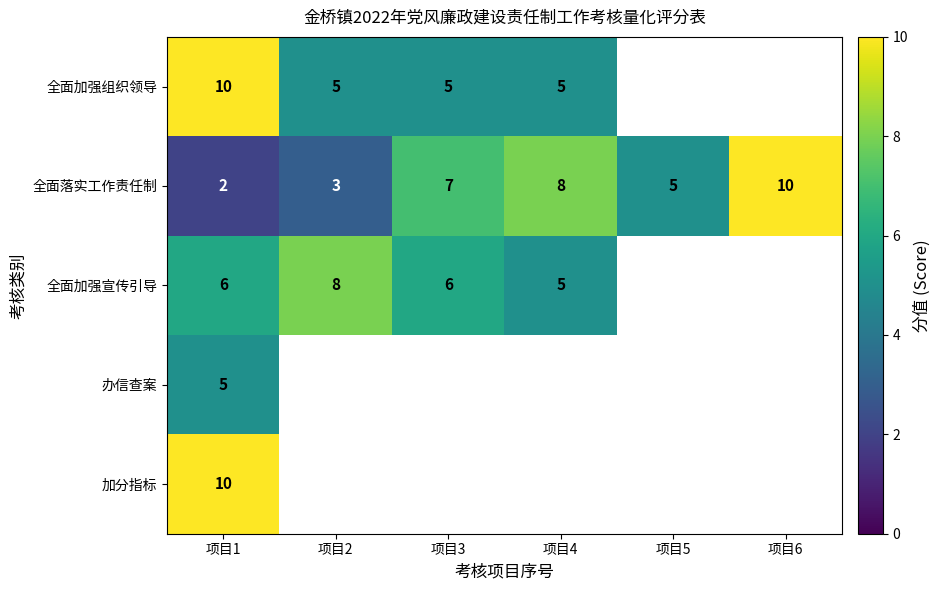

True or false: 加分指标 has a value of 10 at 项目1.

True